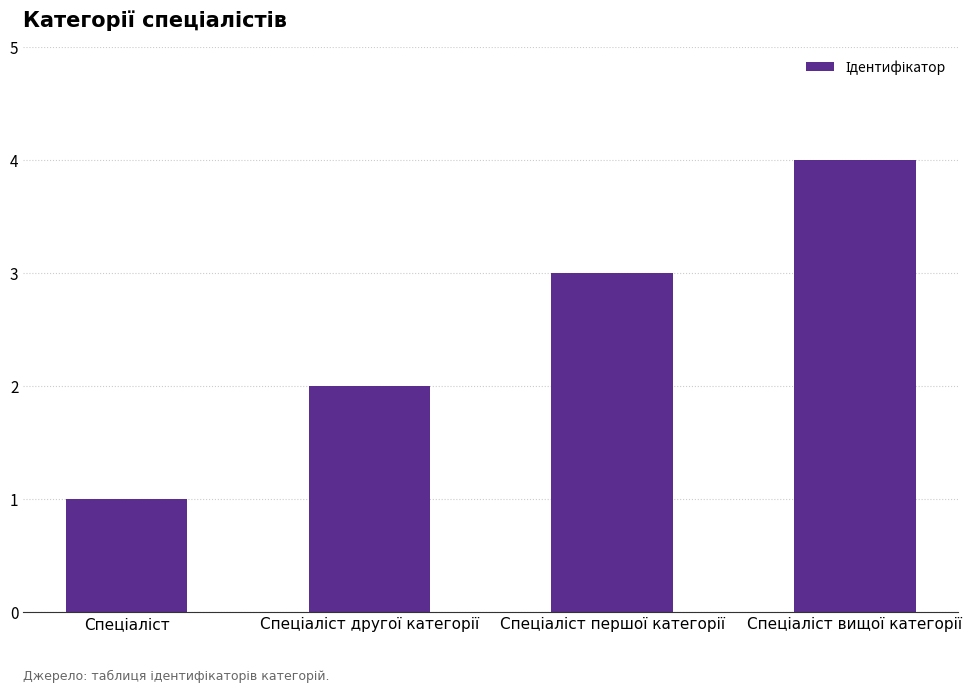

What is the greatest value displayed?

4